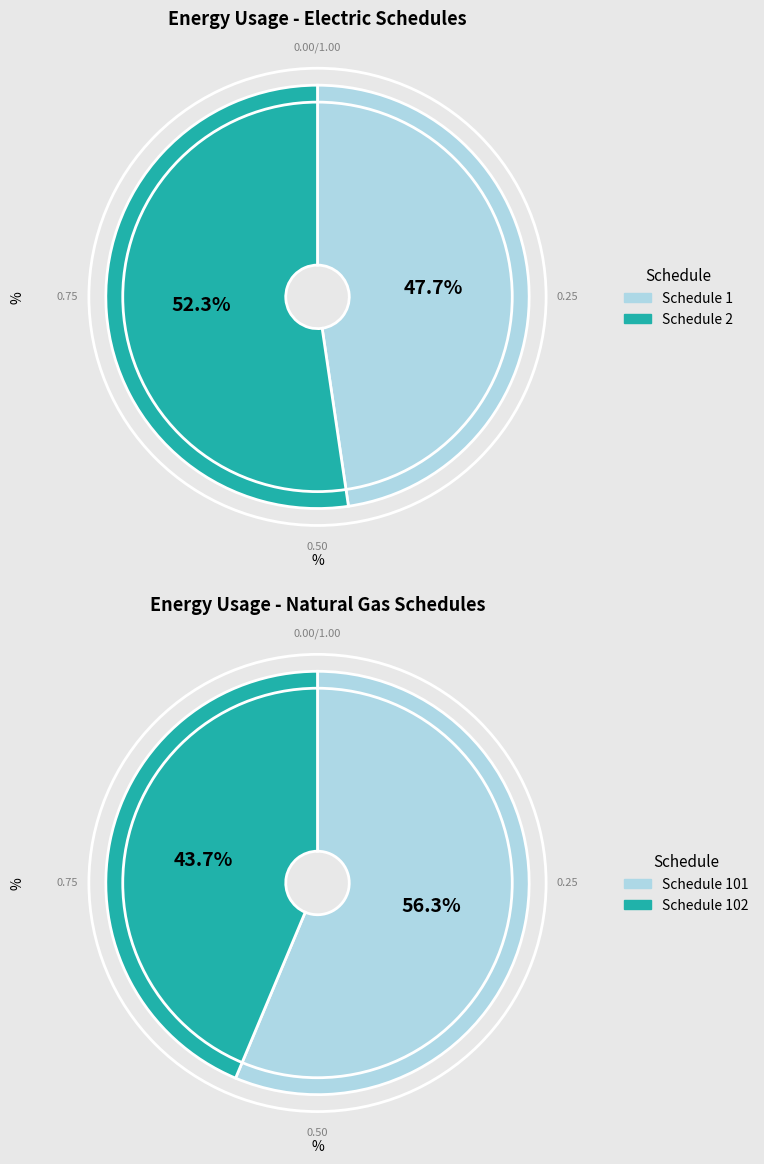

Does any single category account for the majority?

Yes